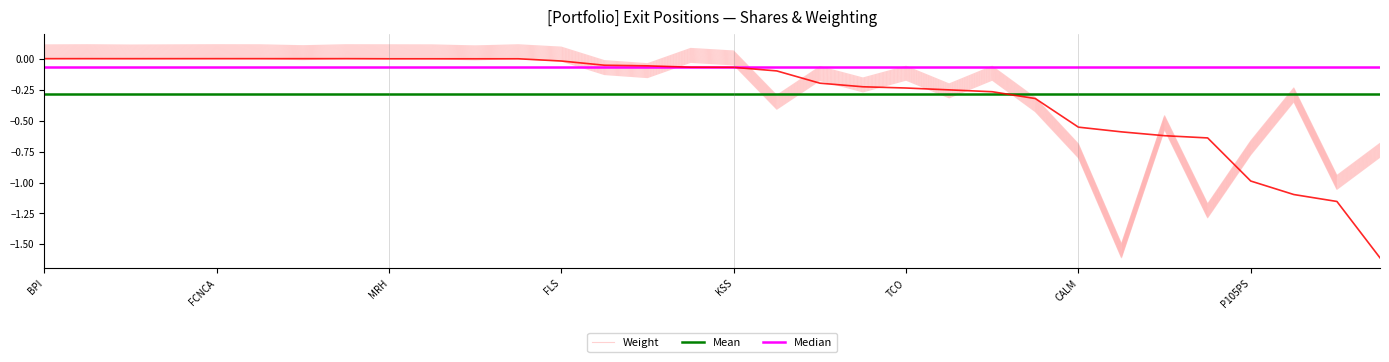

At which label is Median closest to 0?

BPI